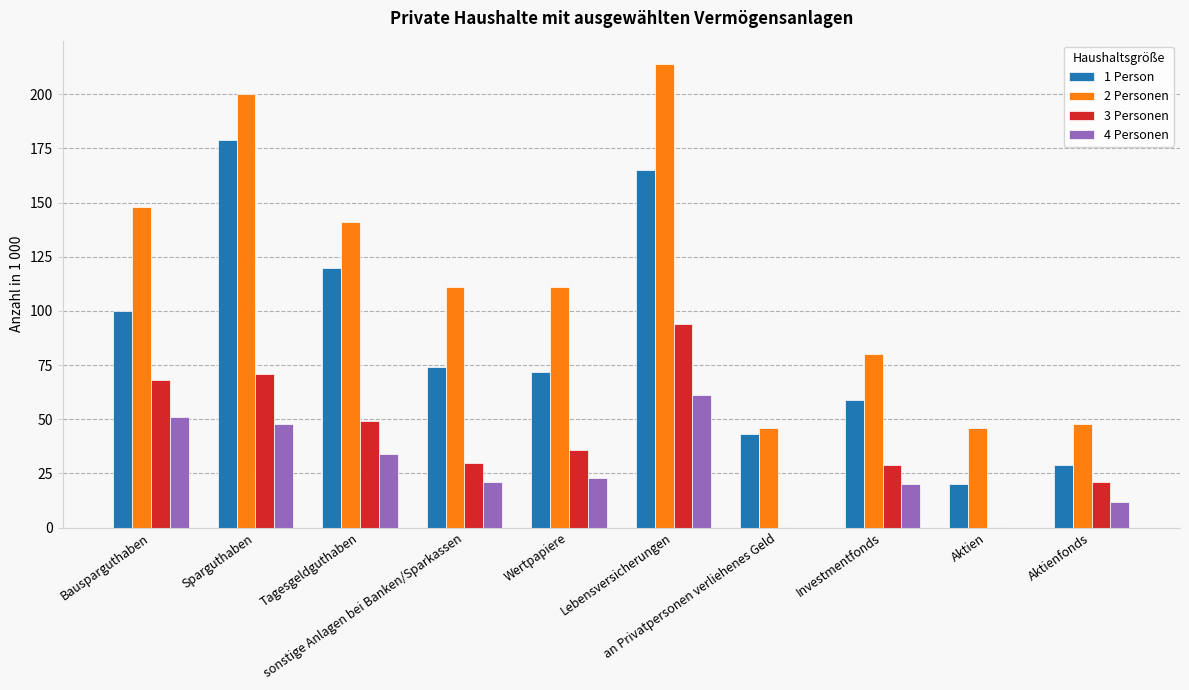

True or false: 2 Personen has a value of 217 at Tagesgeldguthaben.

False